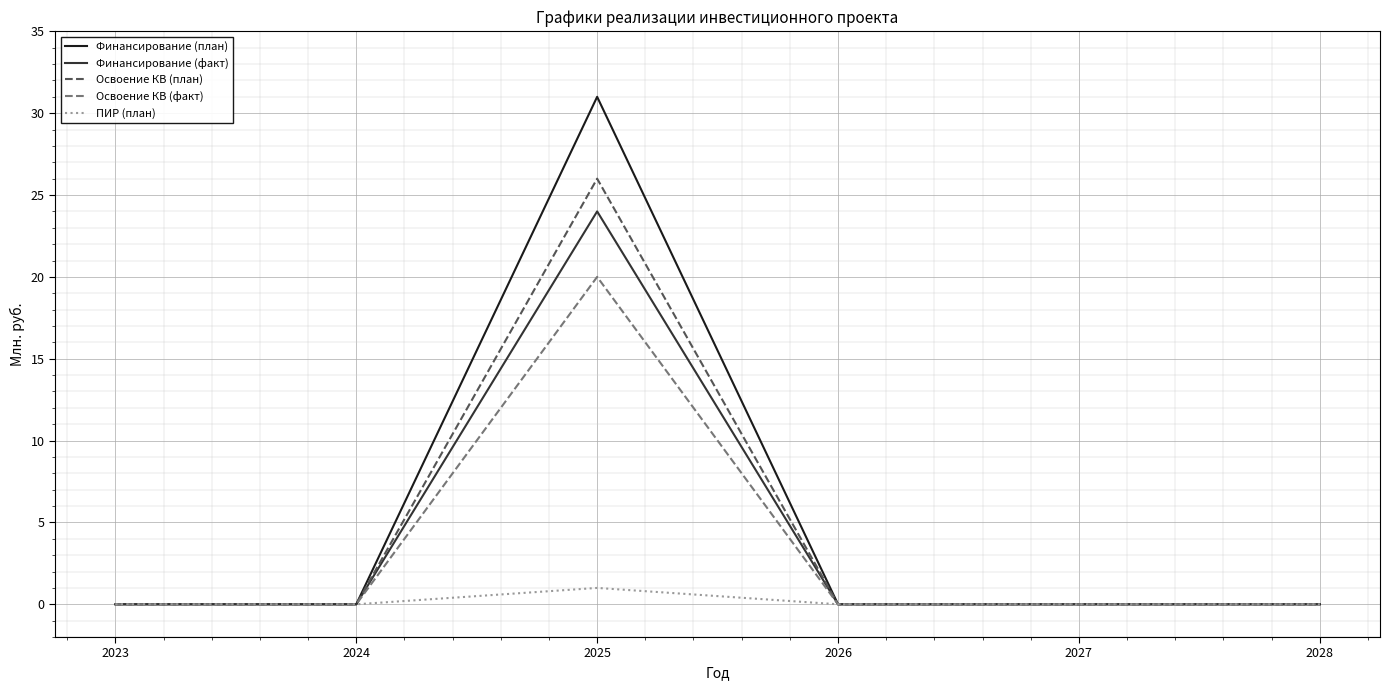

What is the highest value of the Финансирование (план) series?

31